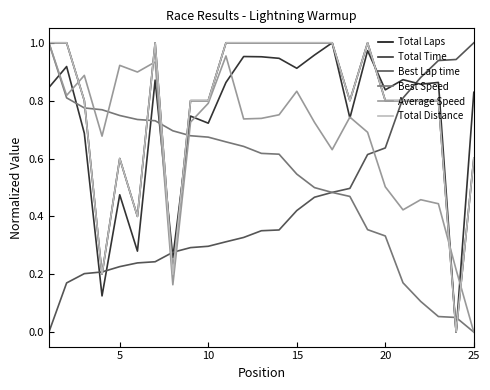

Does the chart have visible grid lines?

No